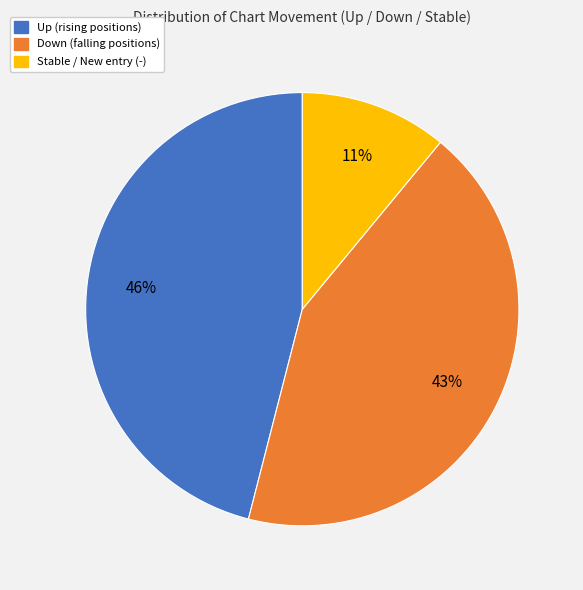

Is there a majority slice in this chart?

No